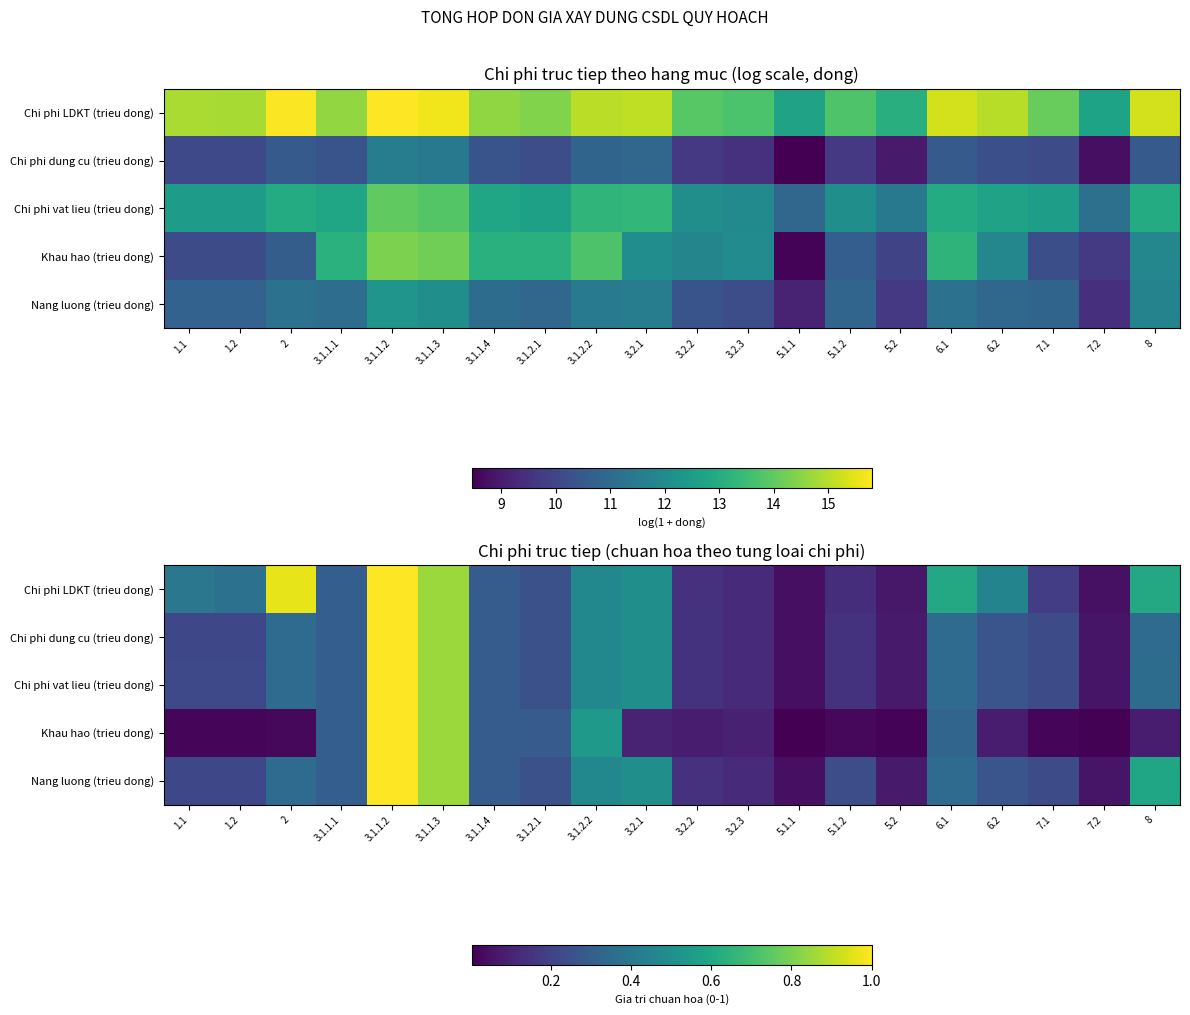

Rank the series at 2 from highest to lowest value.

Chi phi LDKT (trieu dong), Nang luong (trieu dong), Chi phi dung cu (trieu dong), Chi phi vat lieu (trieu dong), Khau hao (trieu dong)